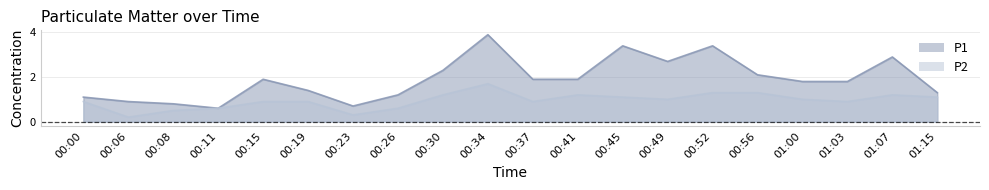

Which series changed the most between 00:23 and 01:03?

P1